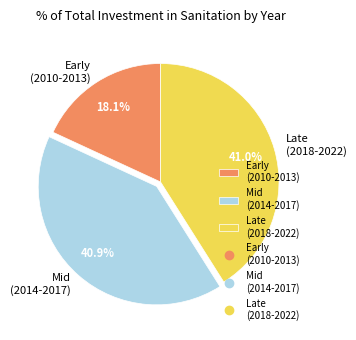

Is there any slice that represents more than half of the pie?

No